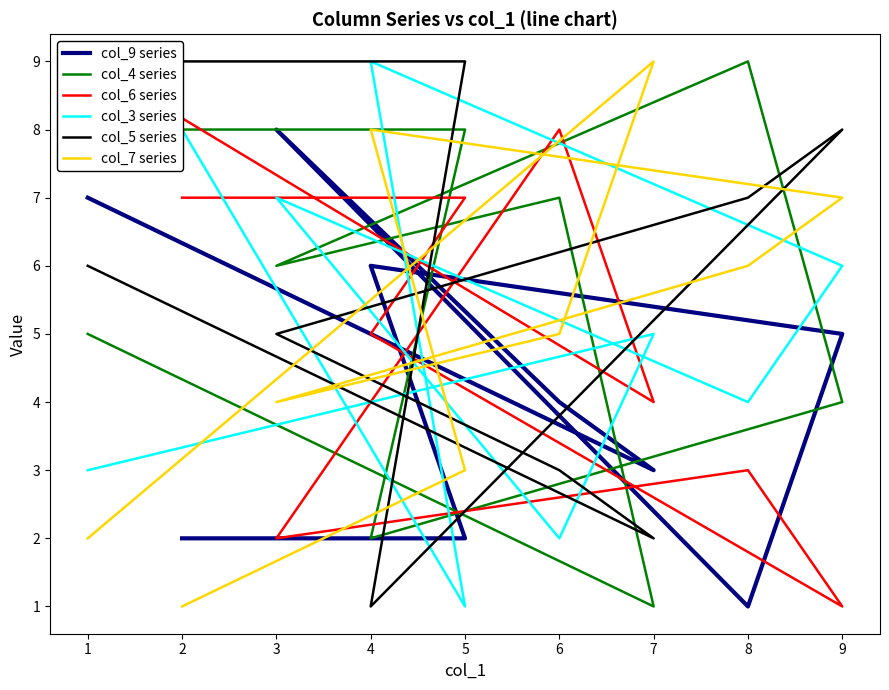

Which series has the largest total across all categories?

col_4 series